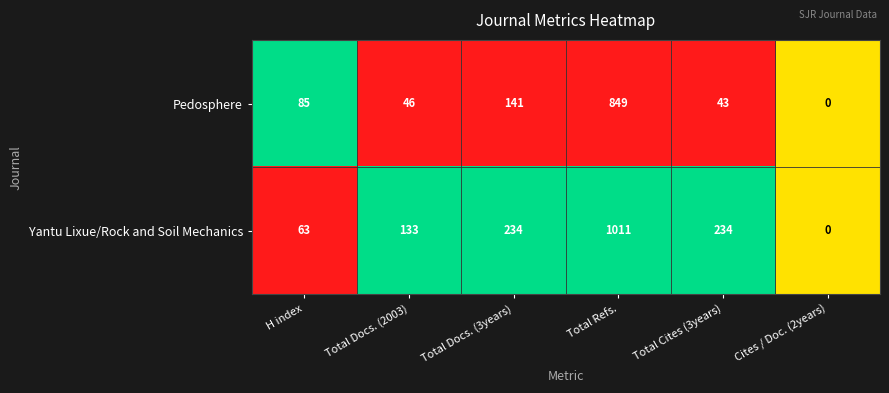

Read the Yantu Lixue/Rock and Soil Mechanics value at Total Cites (3years).

234